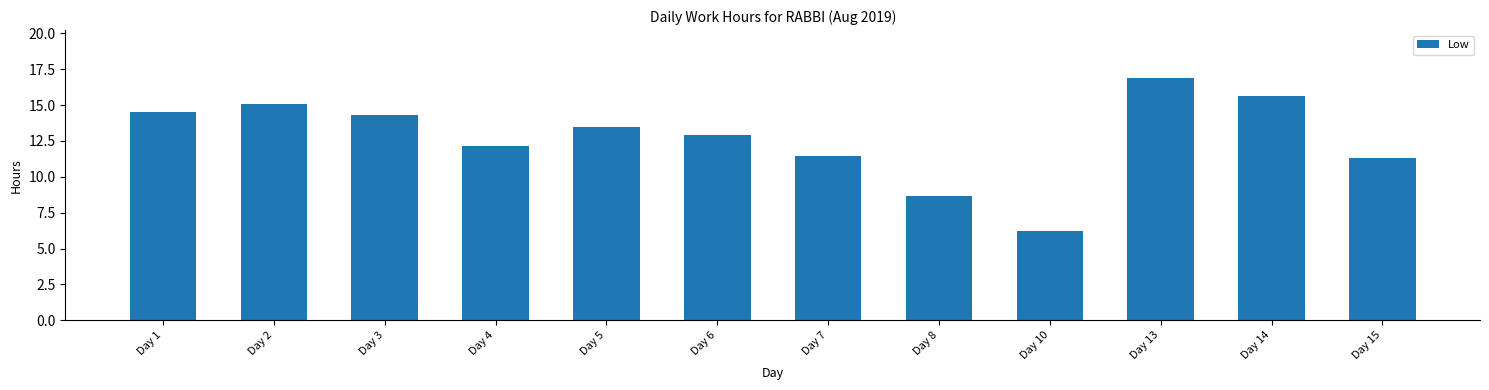

What is the change in value from Day 3 to Day 8?

-5.7